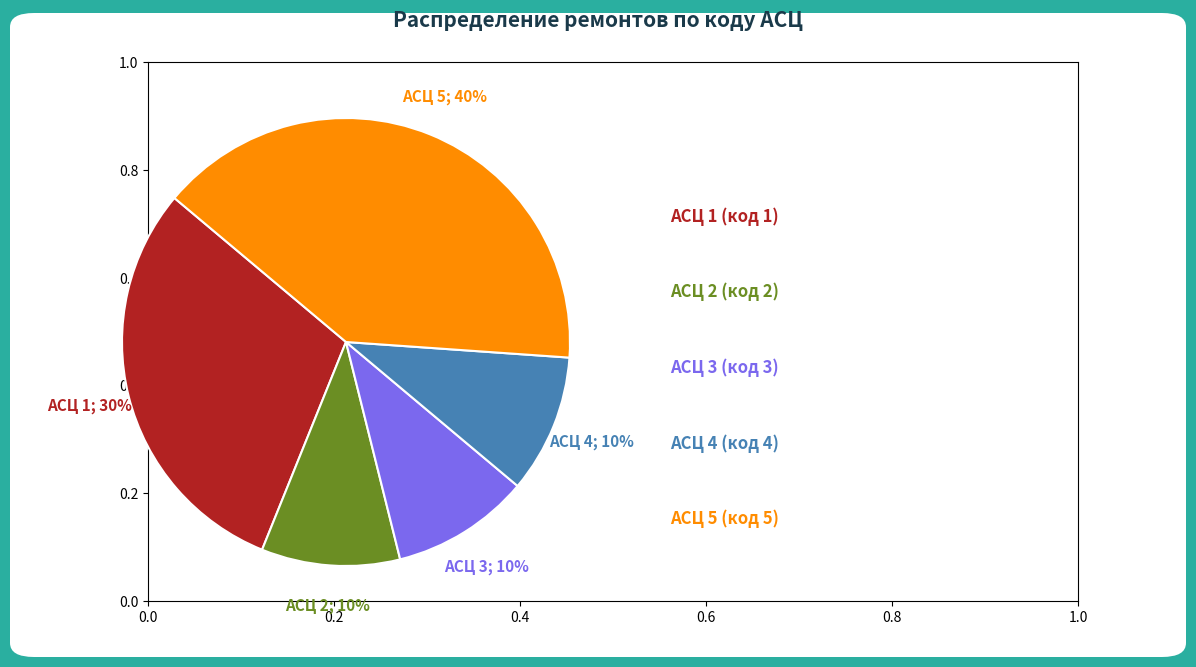

Is there any slice that represents more than half of the pie?

No